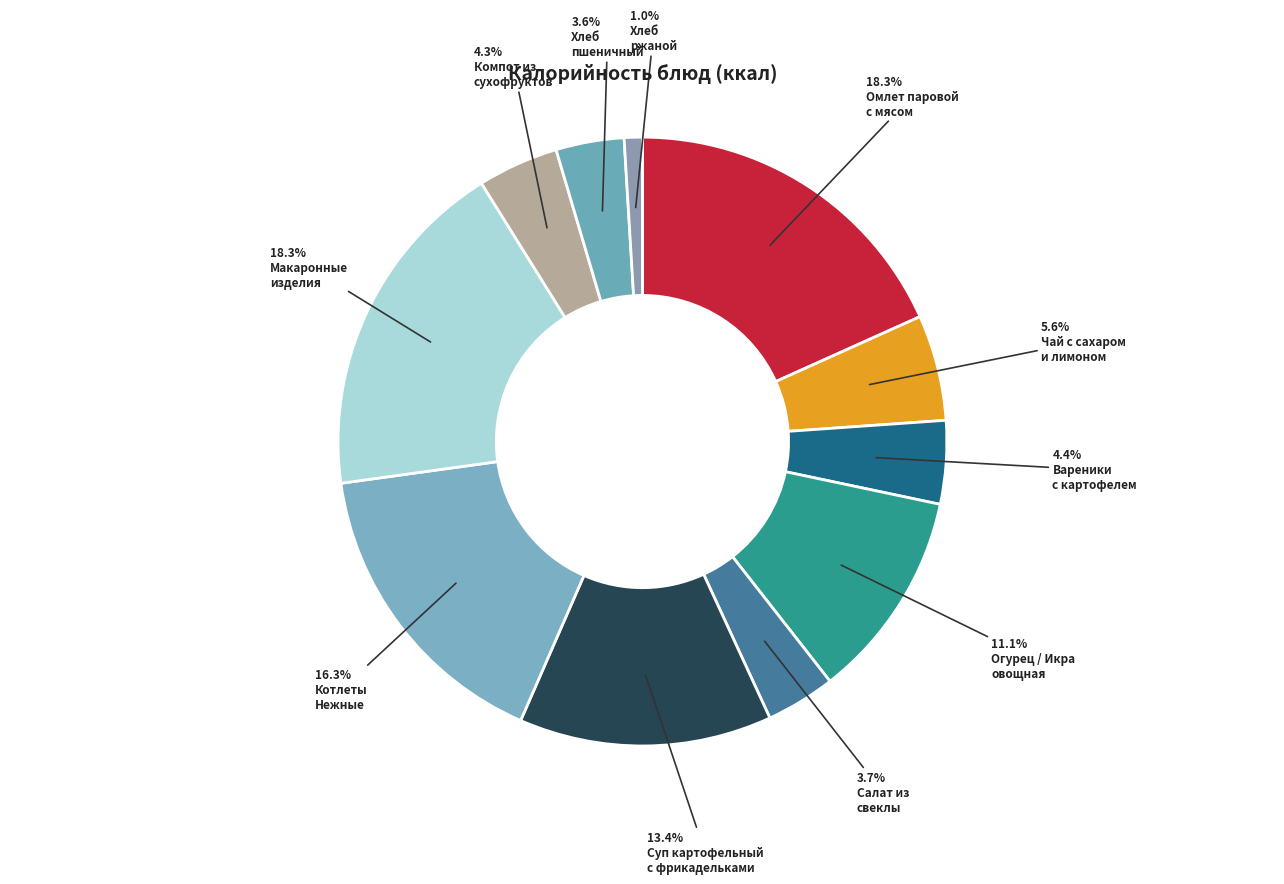

How many slices are in this pie chart?

11